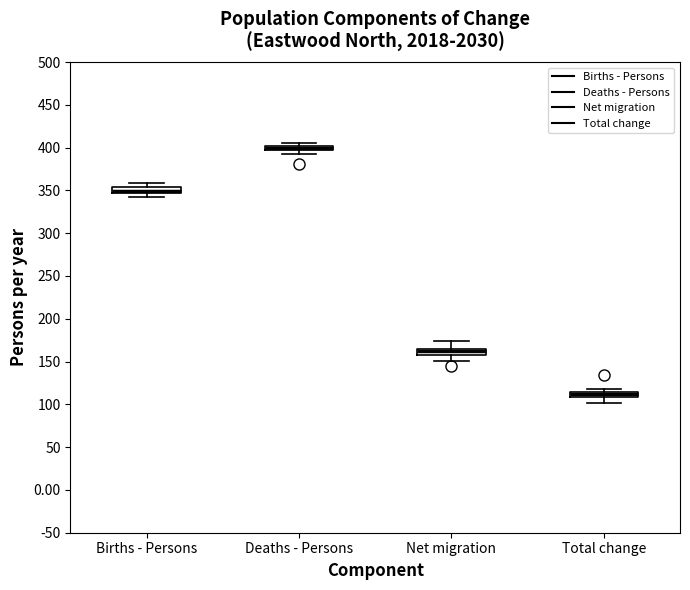

Where does the lower whisker of the box for Births - Persons end on the y-axis? The values are not printed on the chart, so give them approximately, as read against the axis.

340